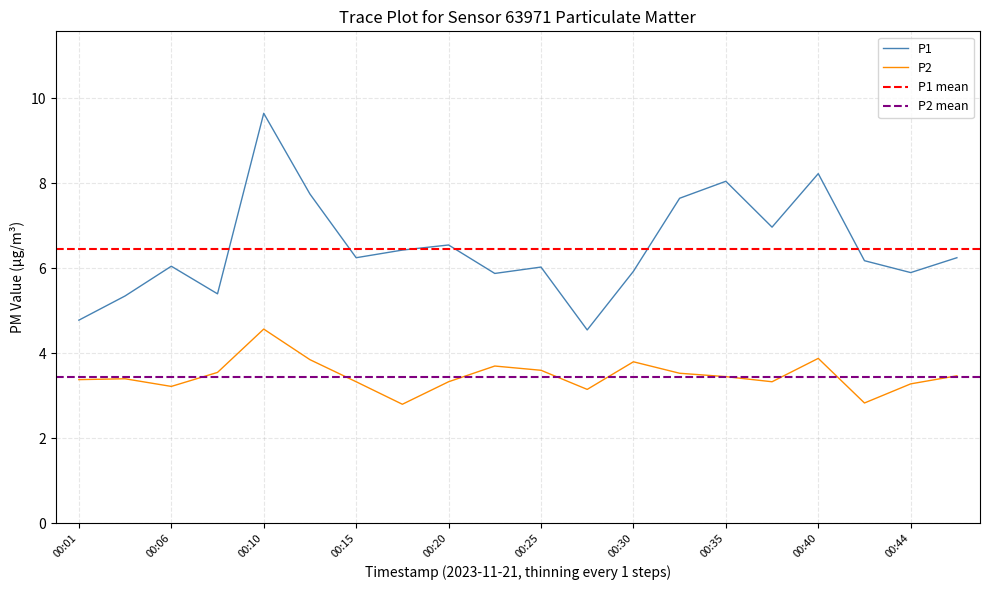

List the labels in order of P1 value, largest first.

00:10, 00:40, 00:35, 00:13, 00:32, 00:37, 00:20, 00:18, 00:15, 00:47, 00:42, 00:06, 00:25, 00:30, 00:44, 00:22, 00:08, 00:03, 00:01, 00:27